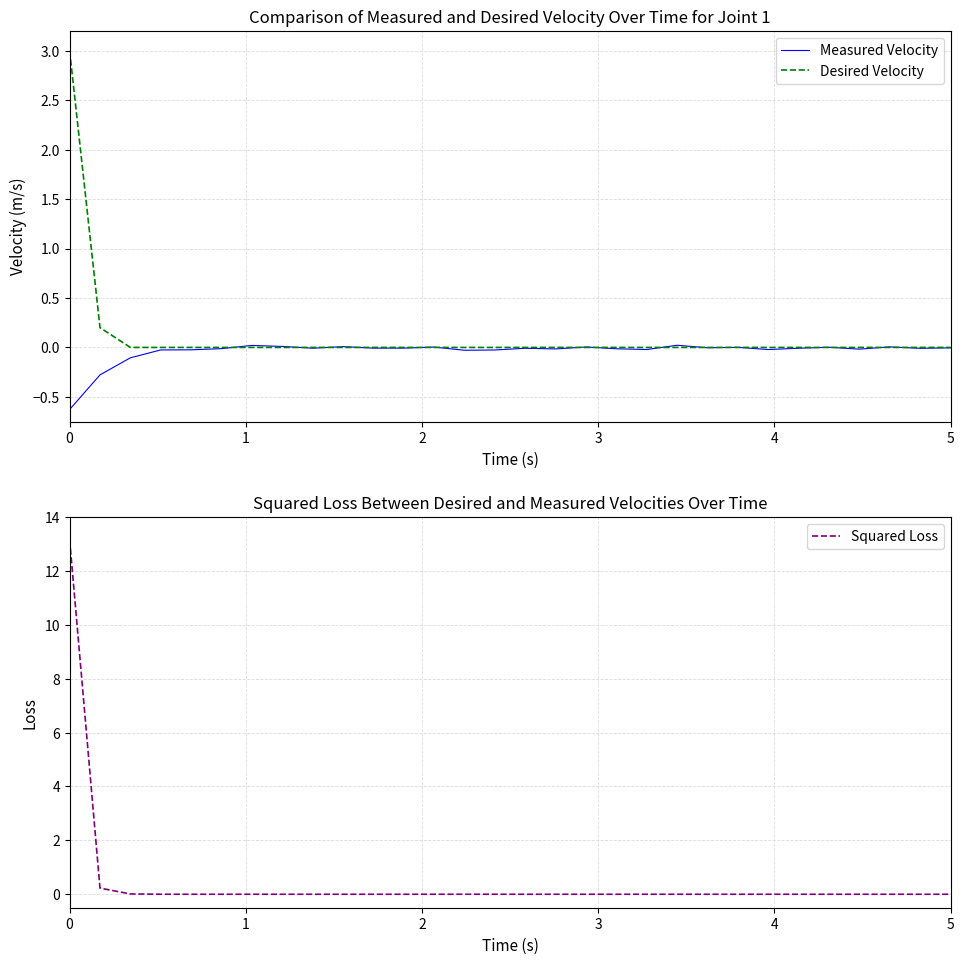

Which has a higher value, 18 or 12?

12